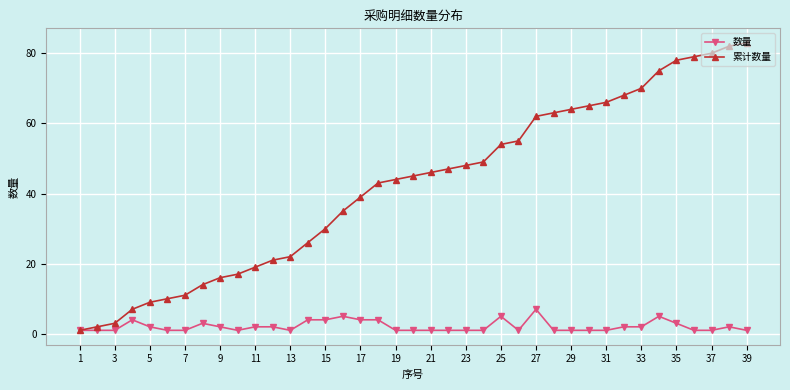

Rank the series by their maximum value, from lowest to highest.

数量, 累计数量